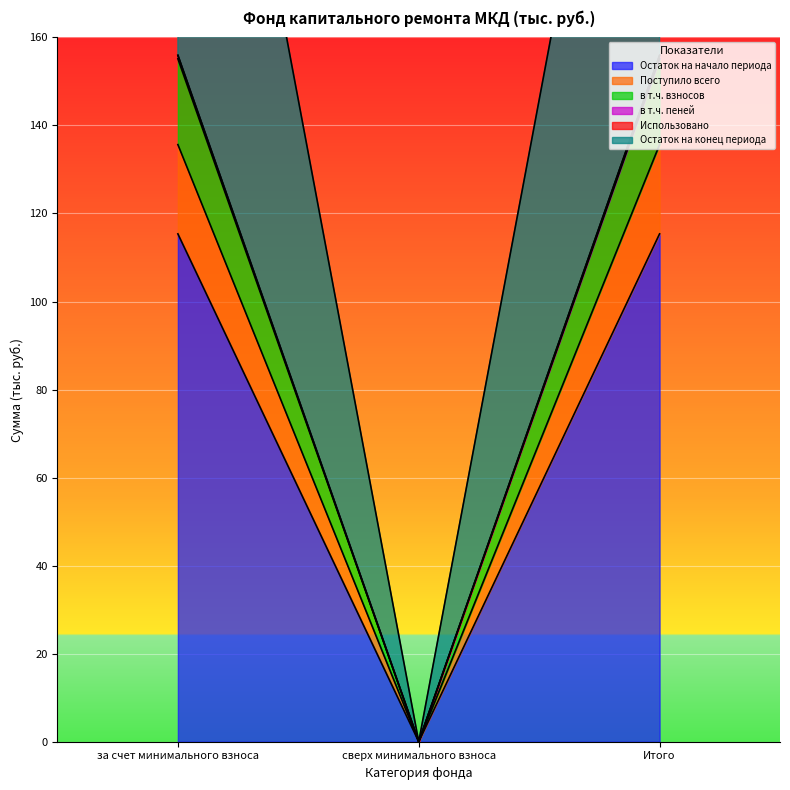

Which category has the highest value in the Поступило всего series?

за счет минимального взноса